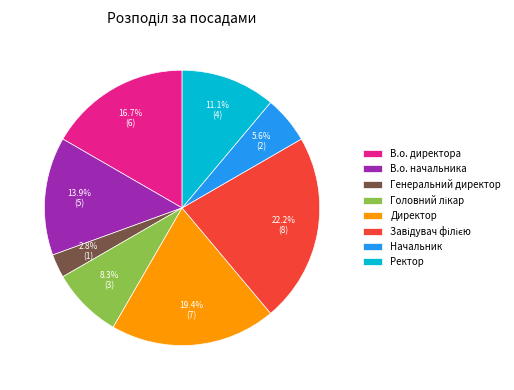

Count the number of slices in the pie.

8